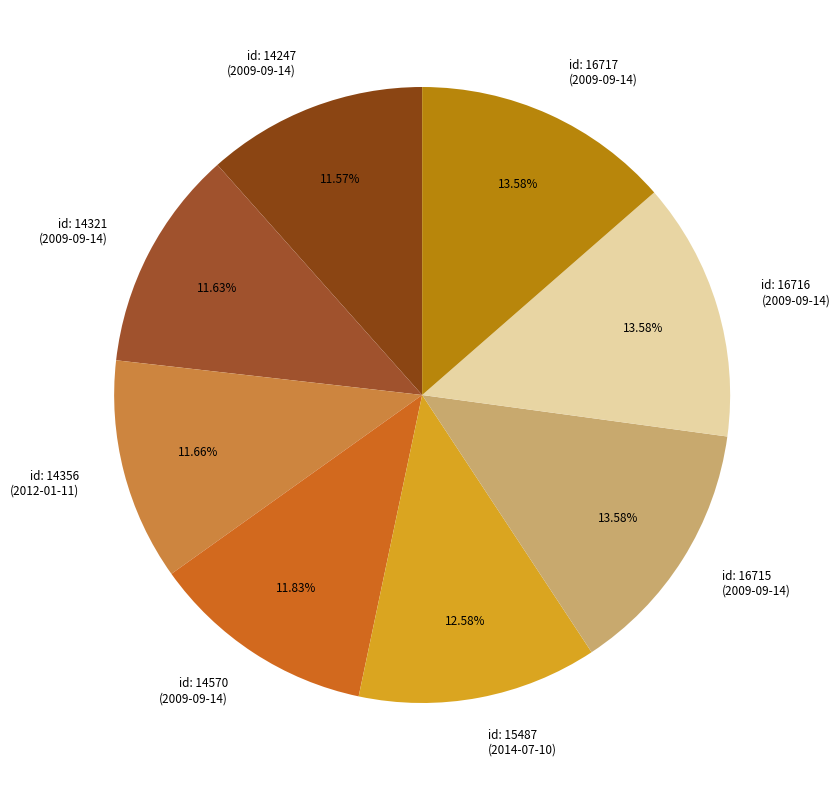

Do id: 14356 (2012-01-11) and id: 14247 (2009-09-14) together represent more than half of the pie?

No